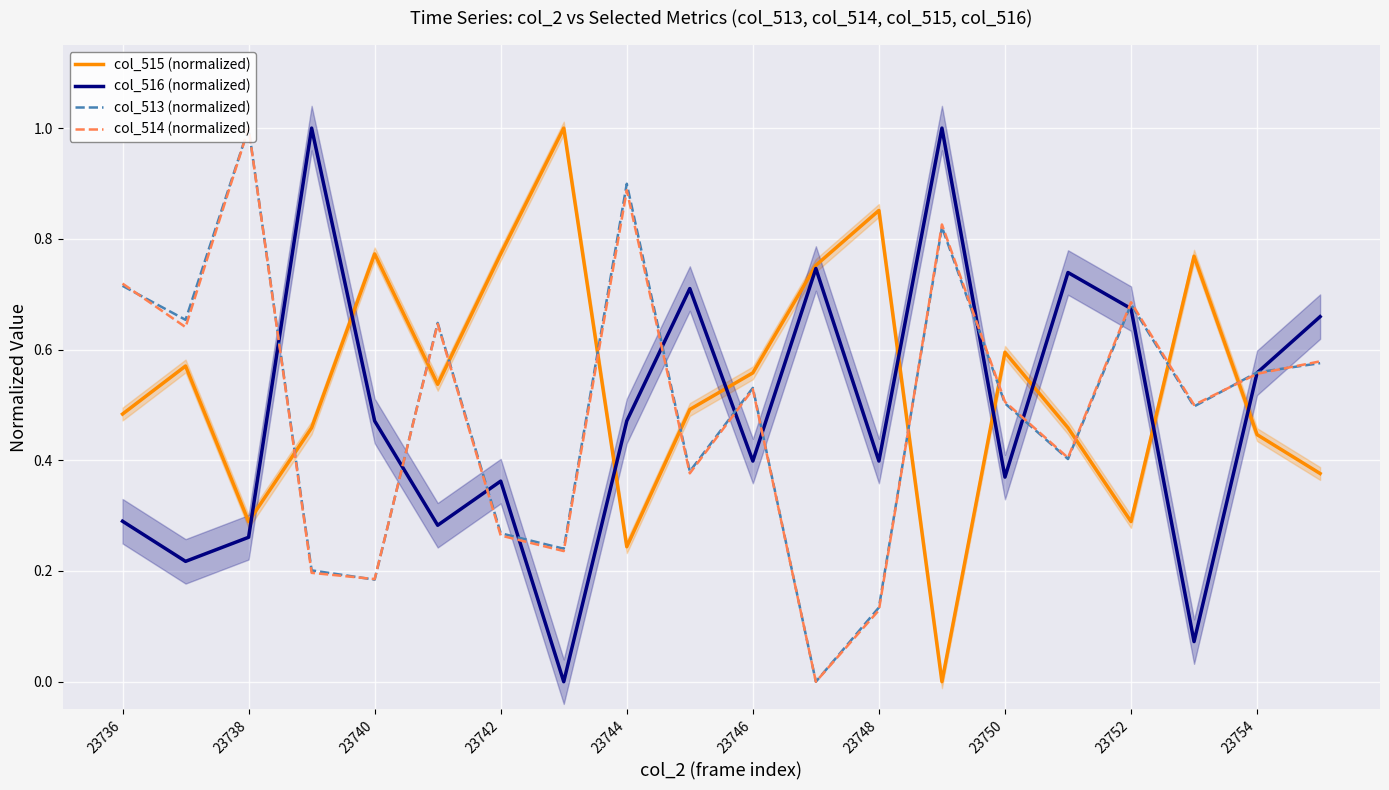

True or false: col_516 (normalized) and col_514 (normalized) cross at least once.

True